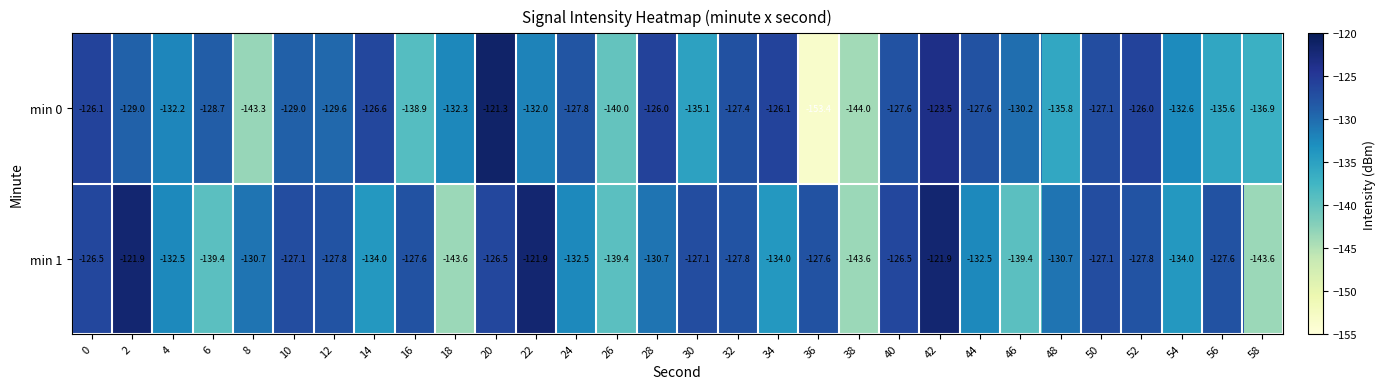

The value of min 1 at 38 is -47.8. True or false?

False